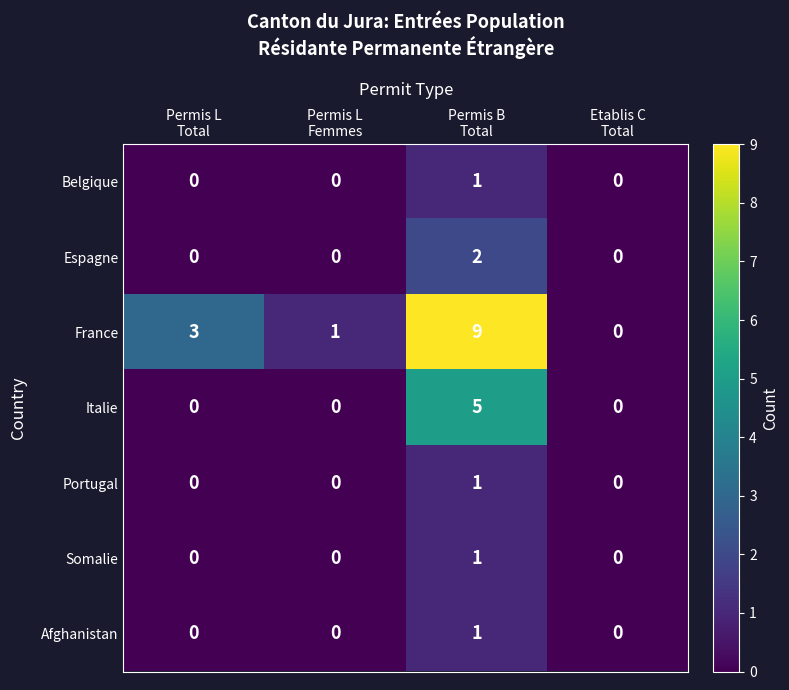

How many data points does each series have?

4